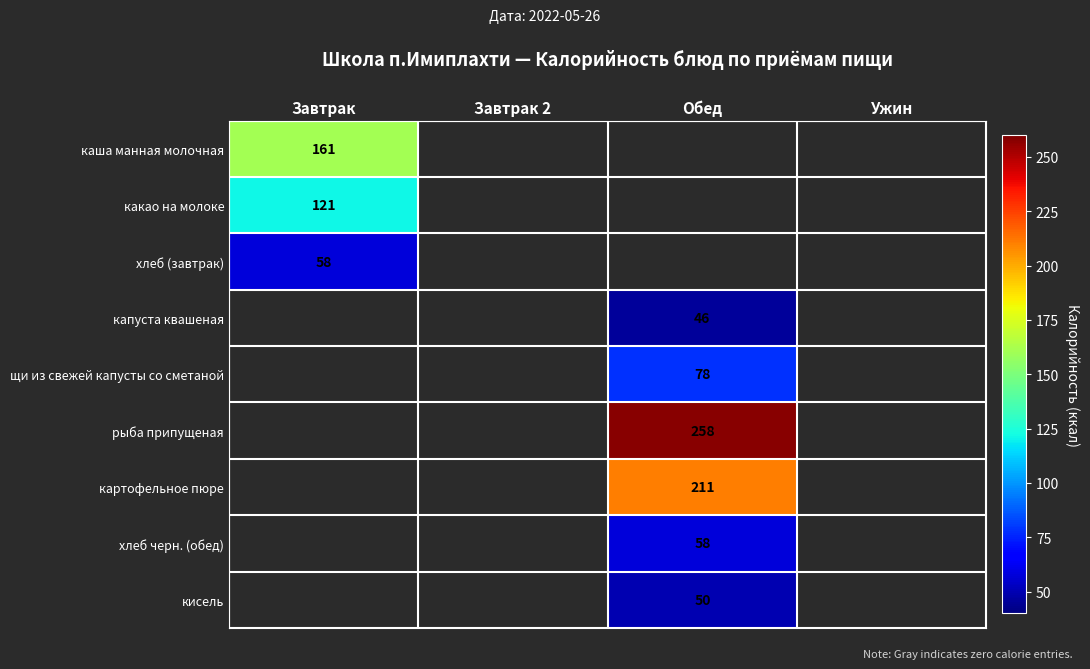

The value of хлеб (завтрак) at Ужин is 0. True or false?

True